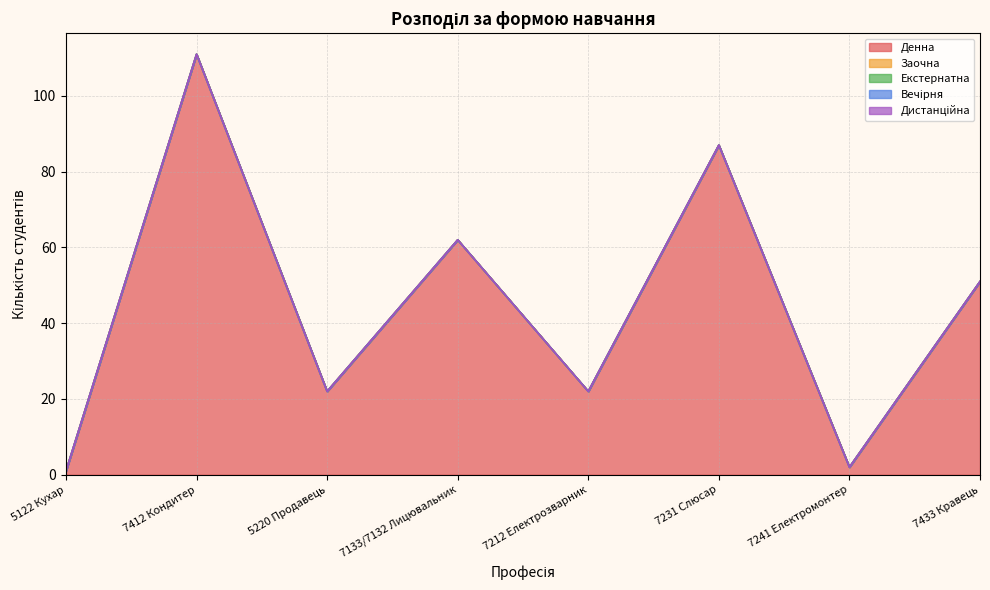

What is the value of the Денна point at the 5th from the left?

22